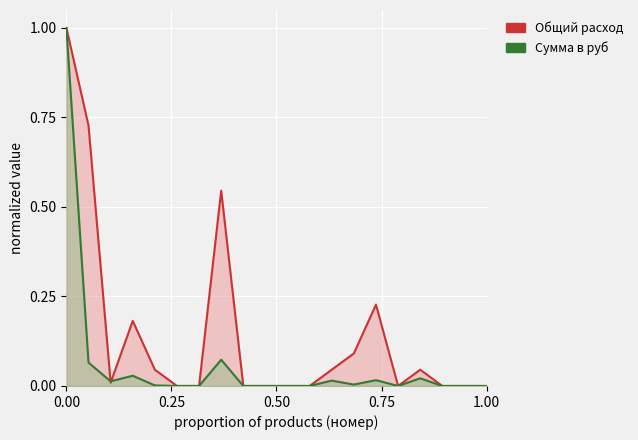

How many data points does each series have?

20